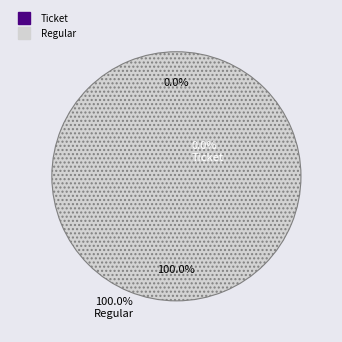

How many segments does this pie chart have?

2